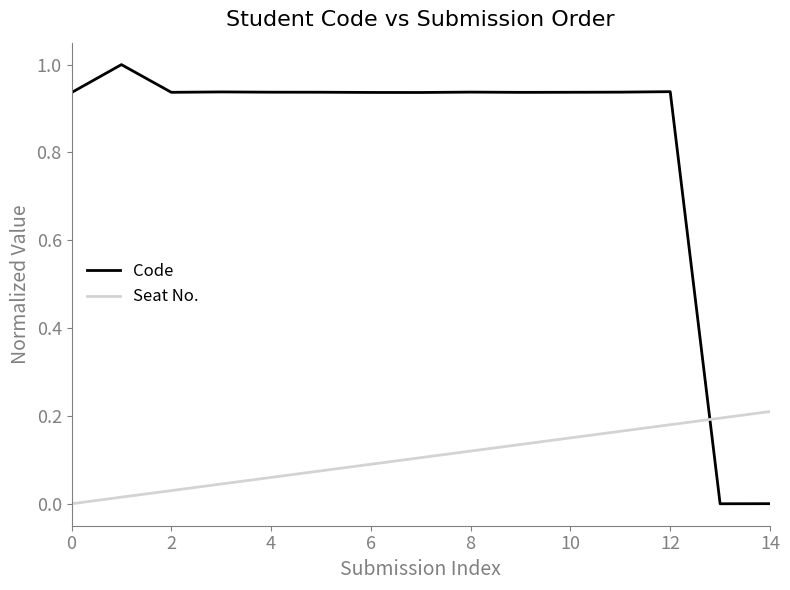

What is the highest value of the Code series?

1.0